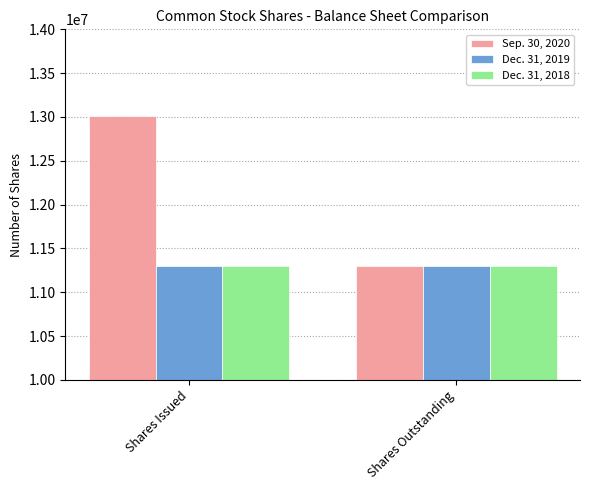

The Dec. 31, 2019 series shows 4363832 at Shares Outstanding. True or false?

False